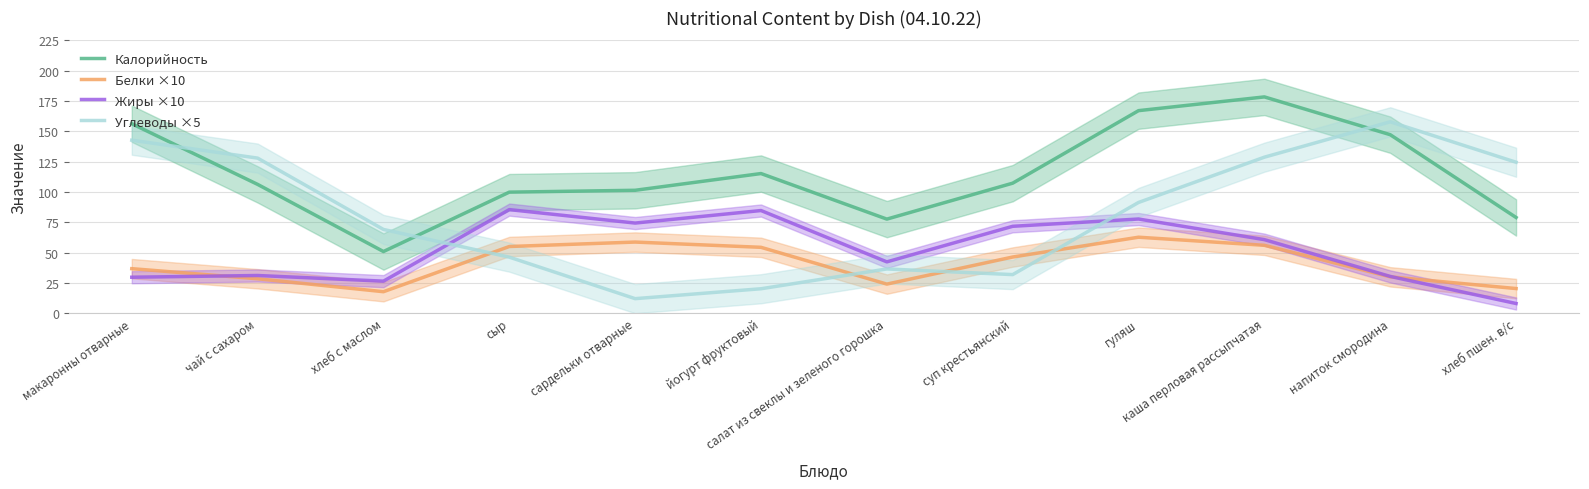

Does the chart display data point markers on the line(s)?

No